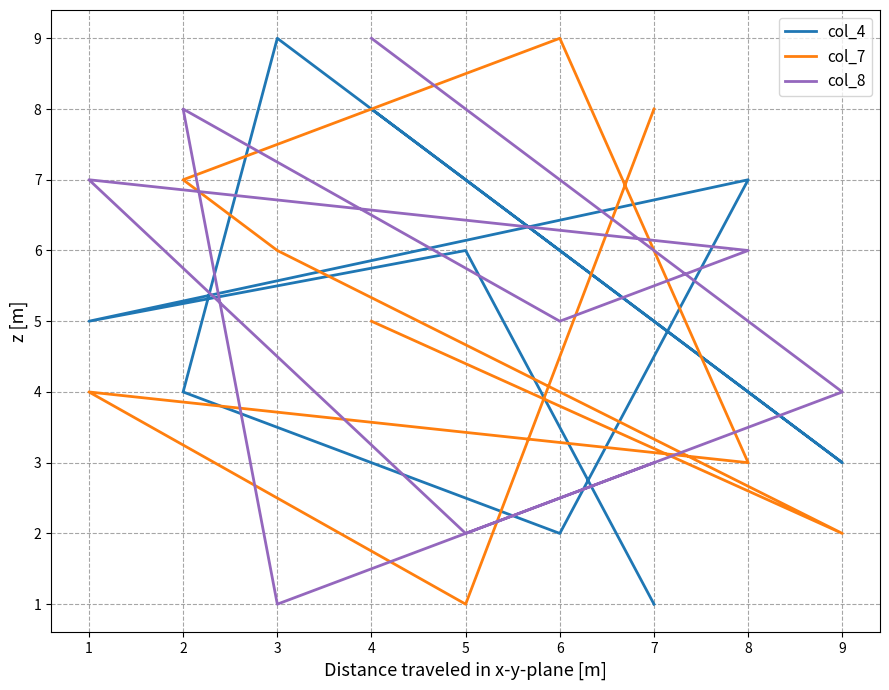

At which category does col_8 reach its first local valley?

5